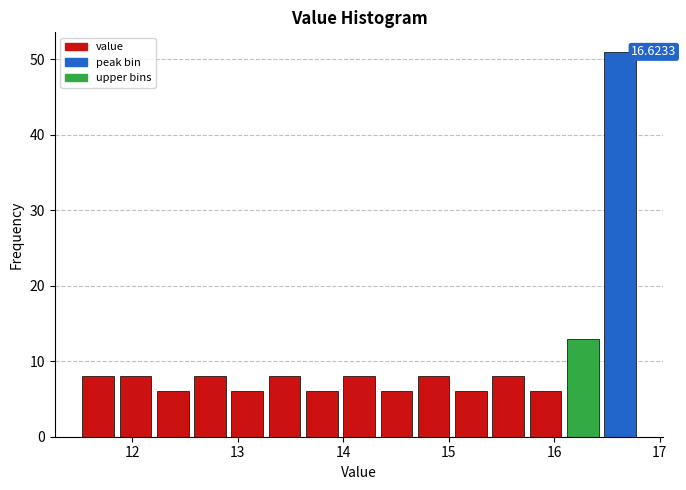

Read against the x-axis, roughly where is the centre of the tallest bar?

16.6